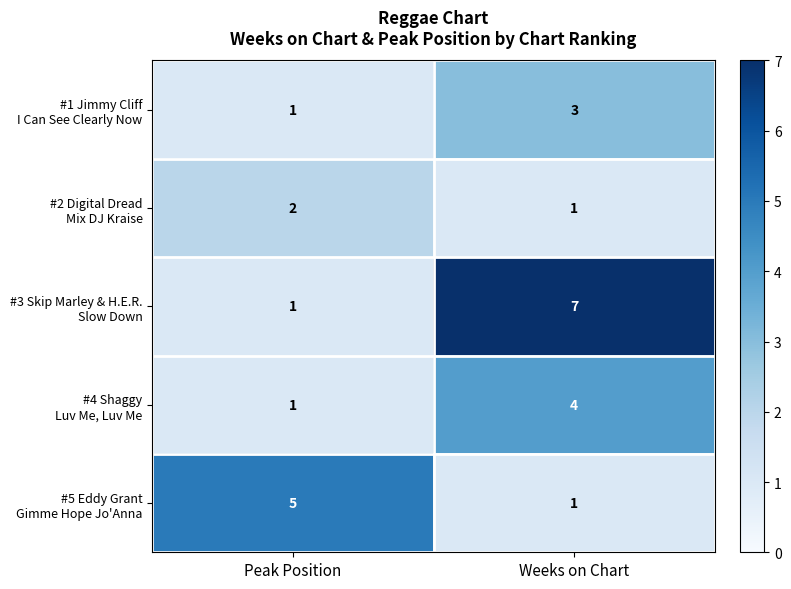

What is the difference between the highest and lowest values at Weeks on Chart?

6